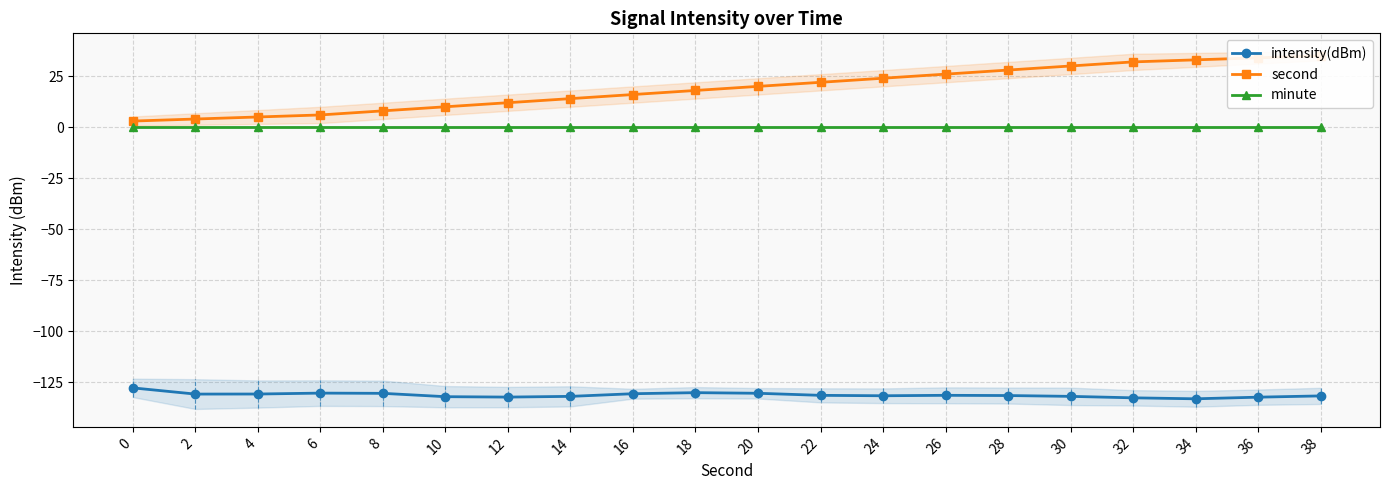

List the labels in order of minute value, largest first.

0, 2, 4, 6, 8, 10, 12, 14, 16, 18, 20, 22, 24, 26, 28, 30, 32, 34, 36, 38